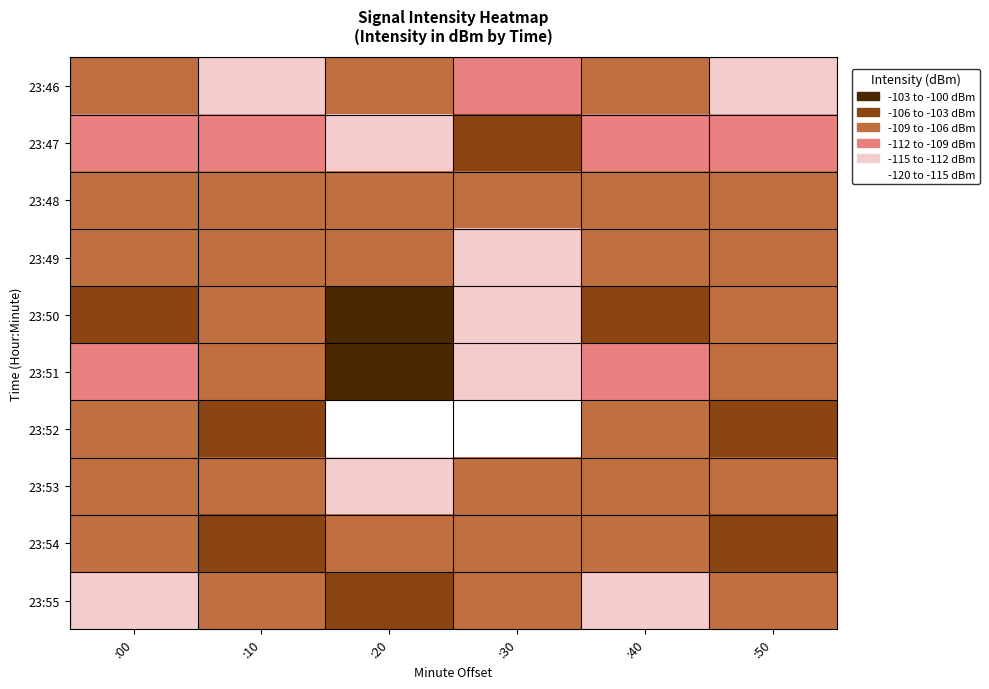

What is the difference between the highest and lowest values at :40?

7.0